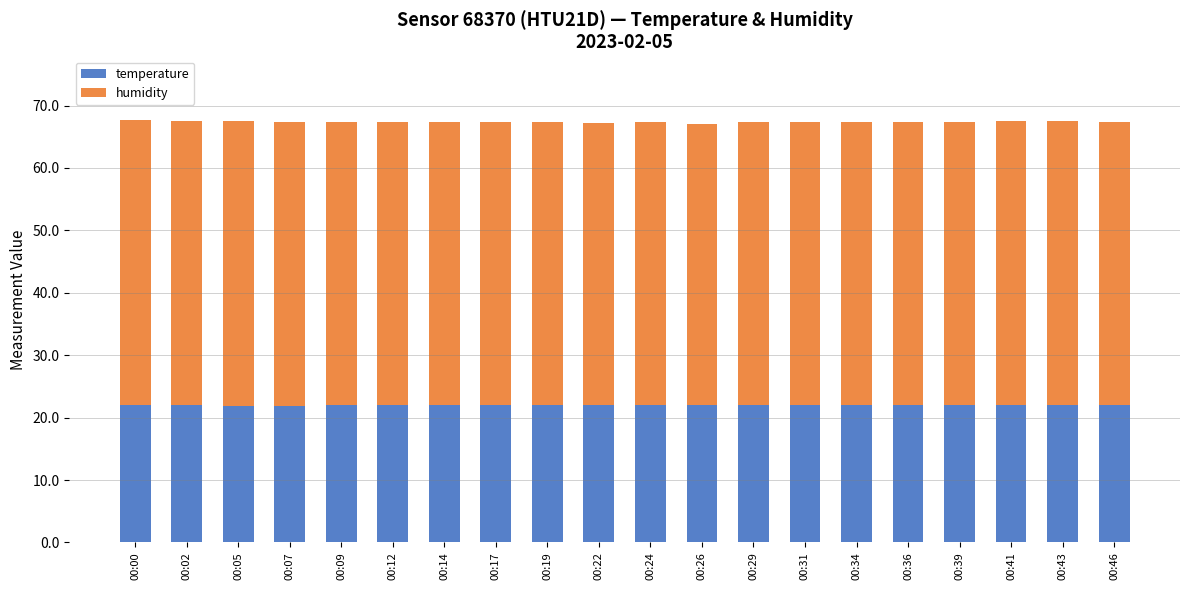

What is the highest value of the temperature series?

22.0